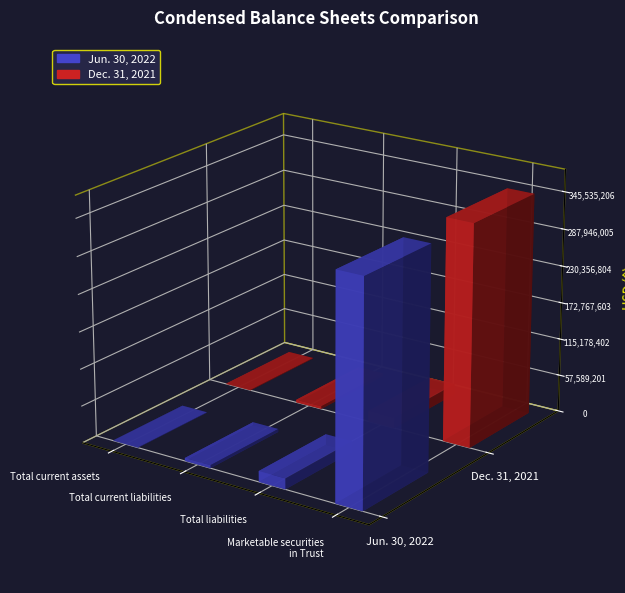

What are all the series names shown in the legend?

Jun. 30, 2022, Dec. 31, 2021